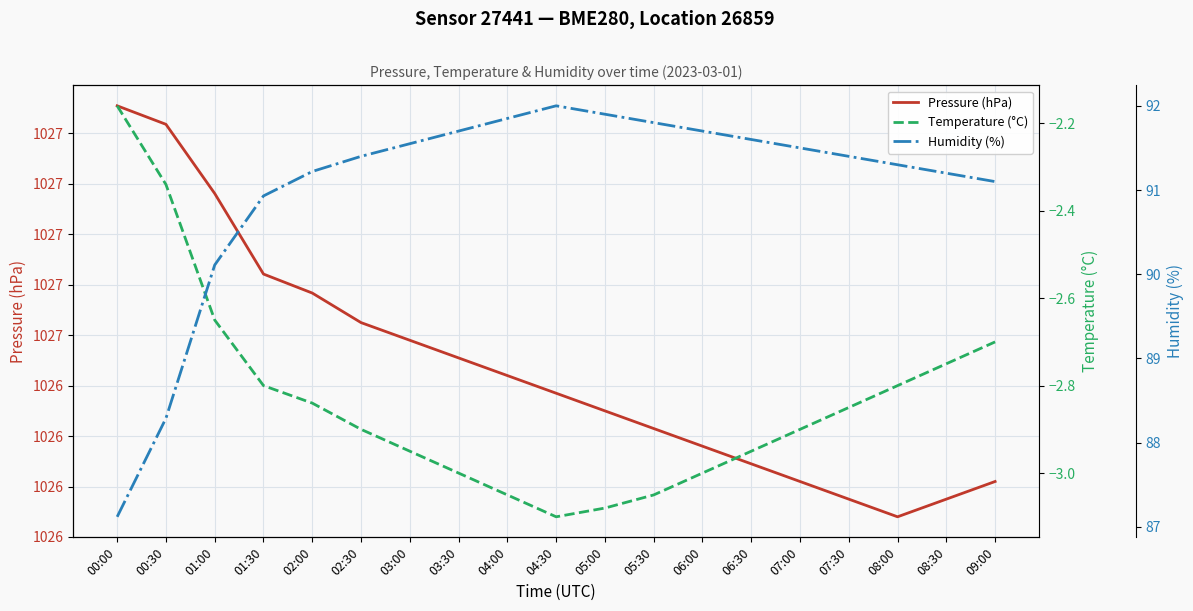

True or false: Temperature (°C) and Pressure (hPa) intersect in this chart.

False